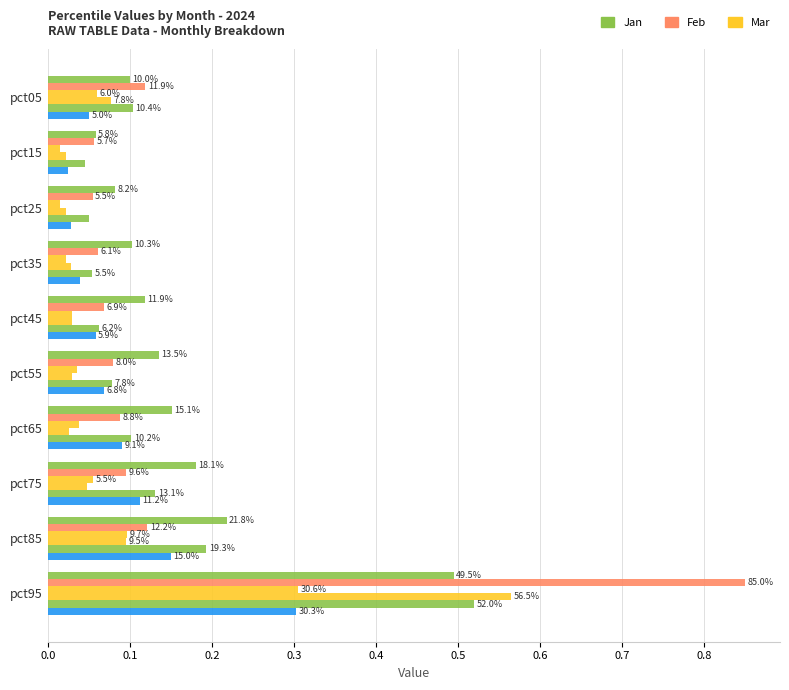

How many data points does each series have?

10